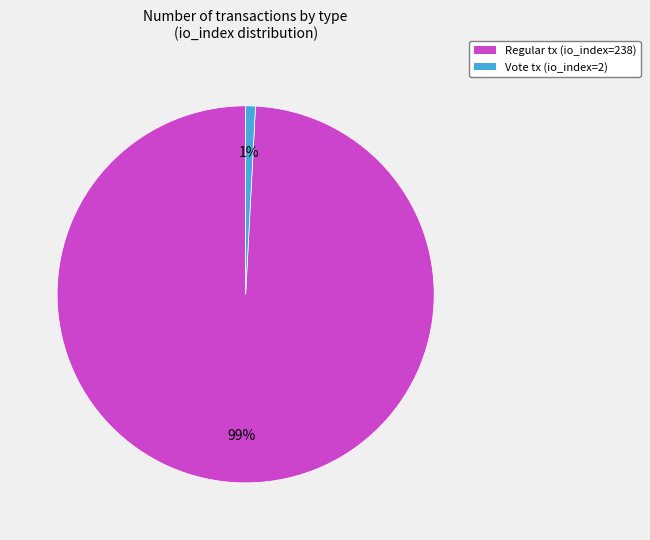

Which has a higher value, Vote tx (io_index=2) or Regular tx (io_index=238)?

Regular tx (io_index=238)